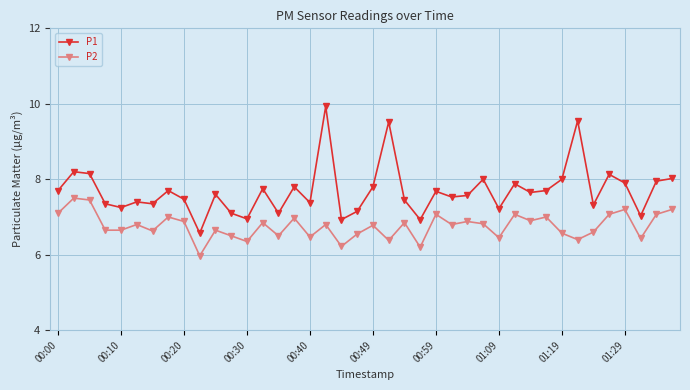

List the series in order of their overall mean, lowest first.

P2, P1